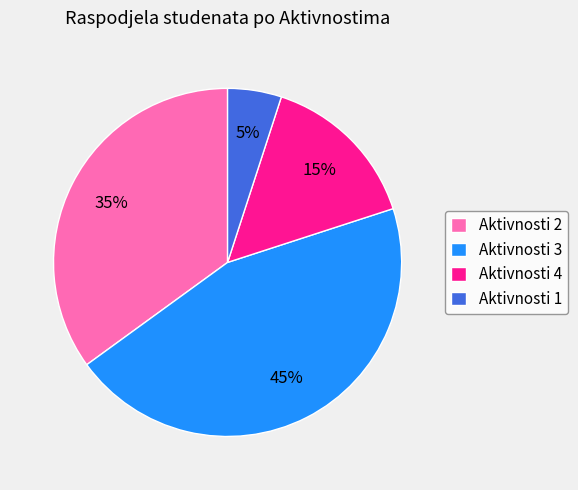

Which has a higher value, Aktivnosti 1 or Aktivnosti 4?

Aktivnosti 4